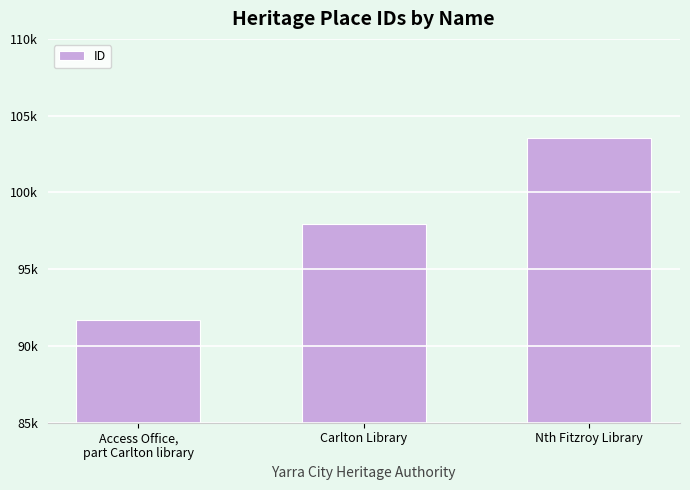

How many bars are there in total?

3